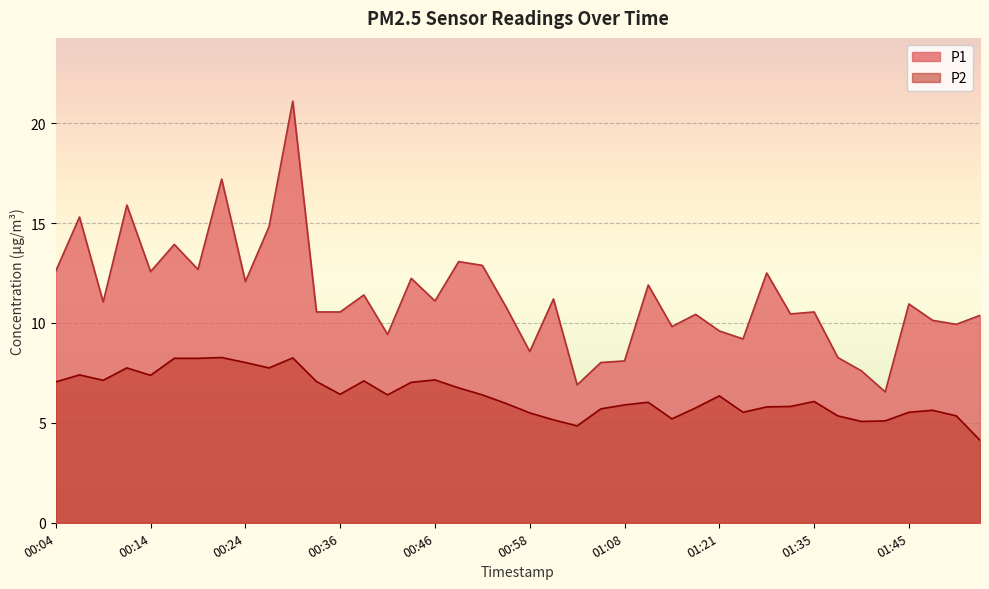

Where is the first local maximum for P2?

00:06